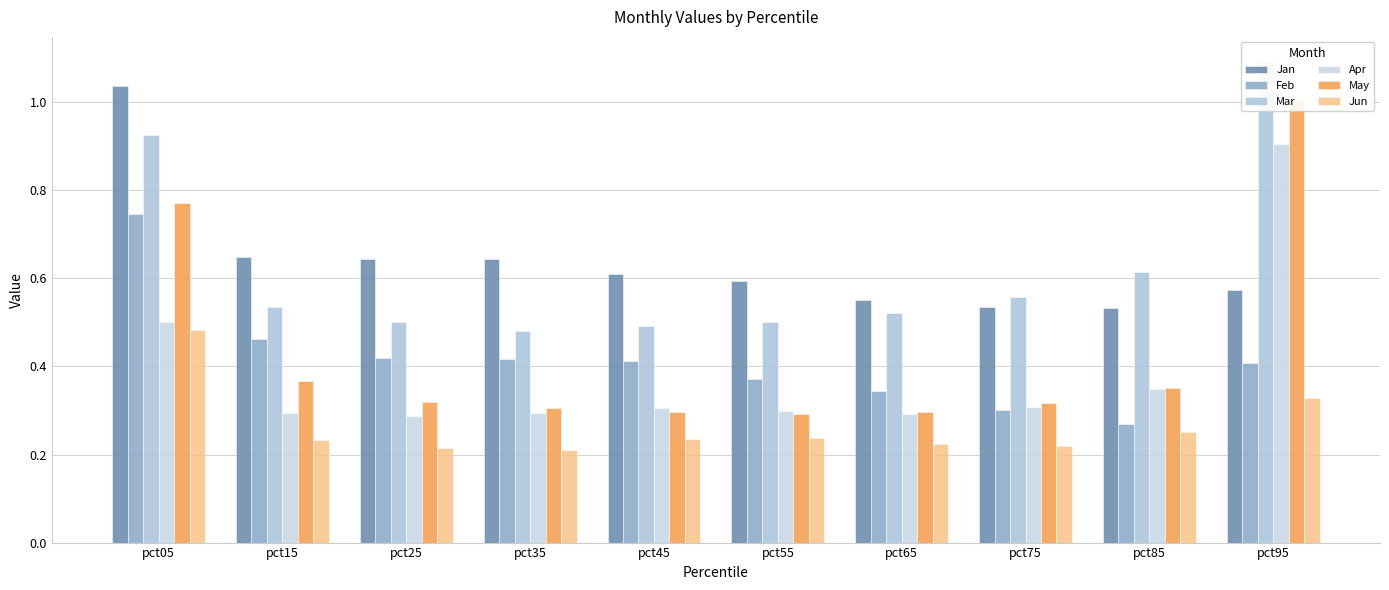

Where is Feb nearest to the value 0?

pct85